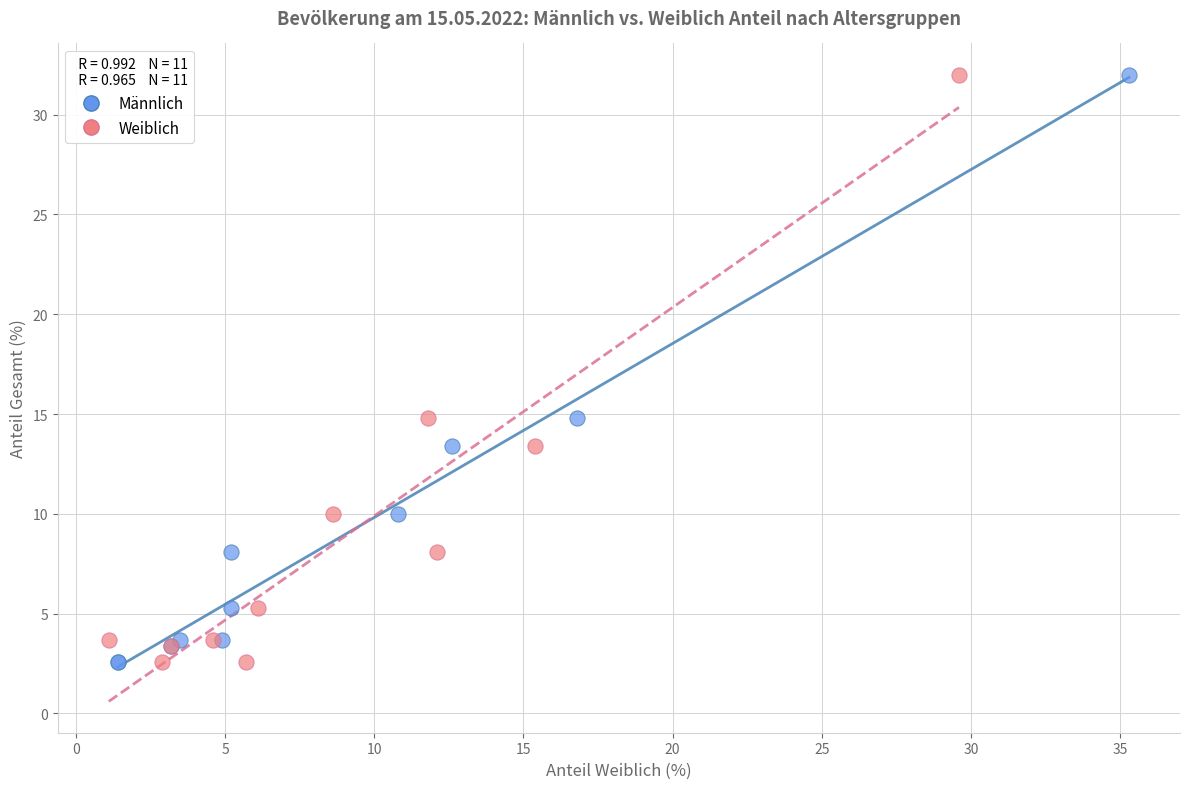

What are all the series names shown in the legend?

Männlich, Weiblich